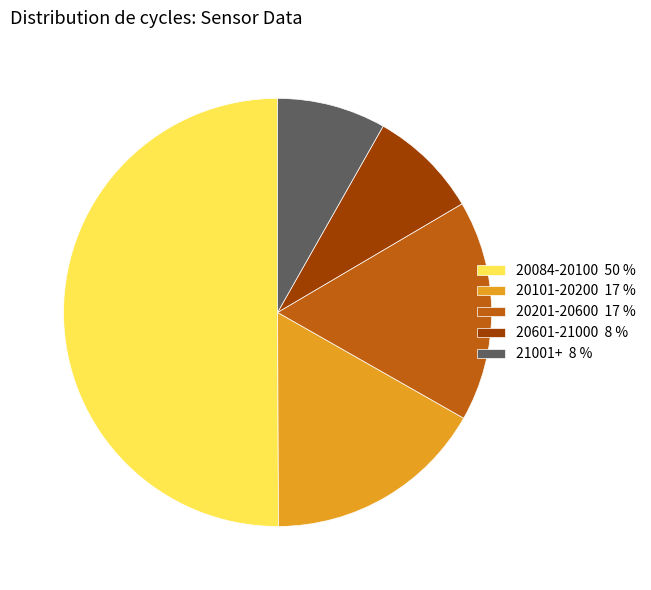

What is the largest slice in the pie chart?

20084-20100 50 %